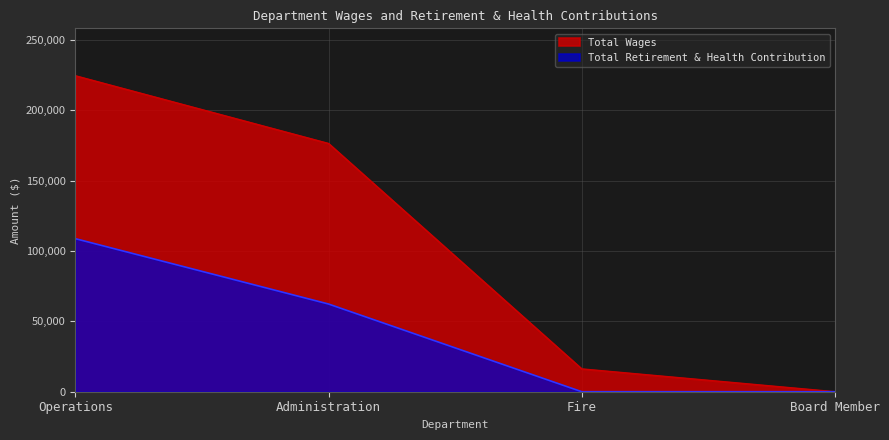

What is the difference between the second highest and minimum values in the Total Retirement & Health Contribution series?

62343